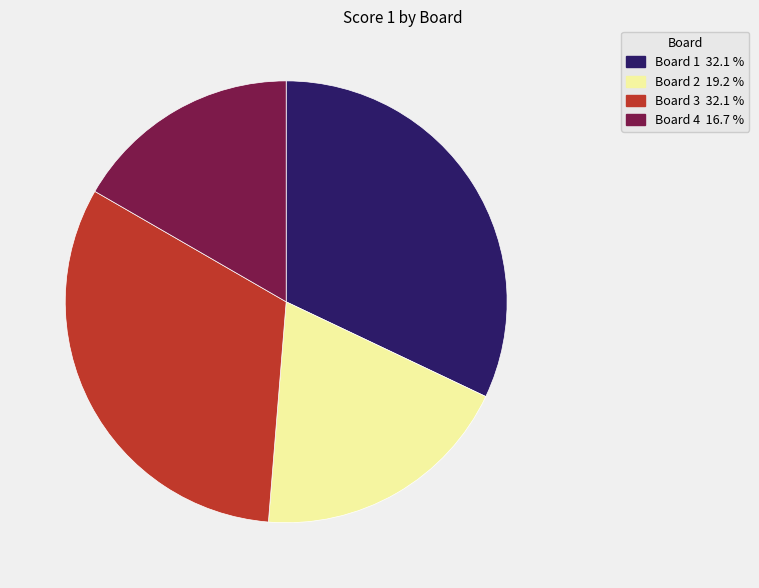

Does Board 3 account for over 50% of the chart?

No